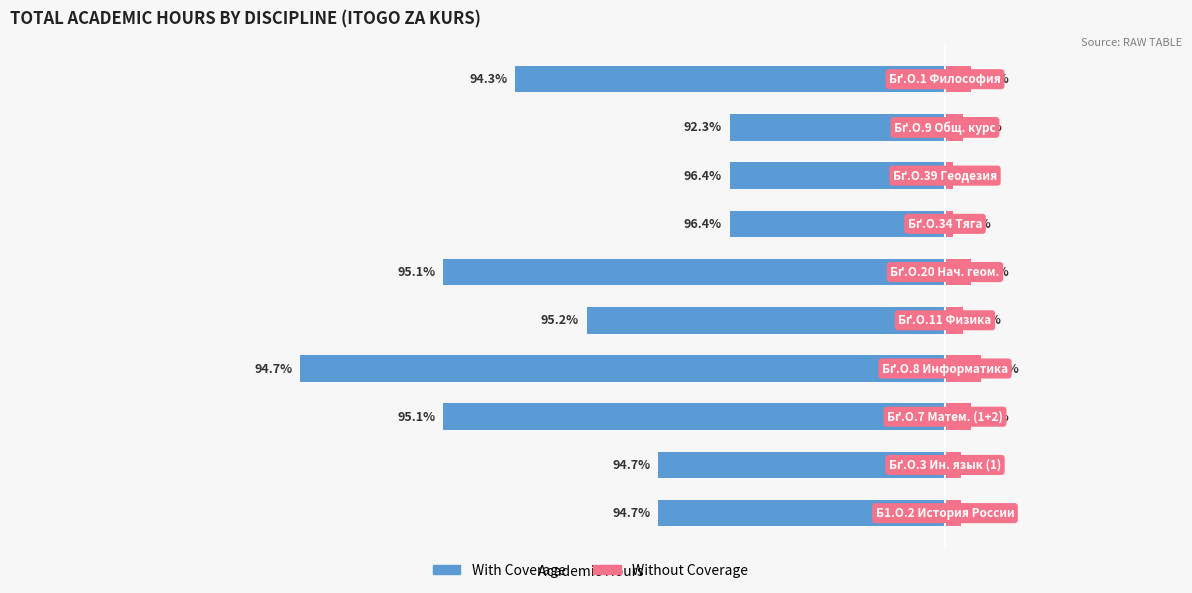

The Without Coverage series shows 9 at 8. True or false?

True